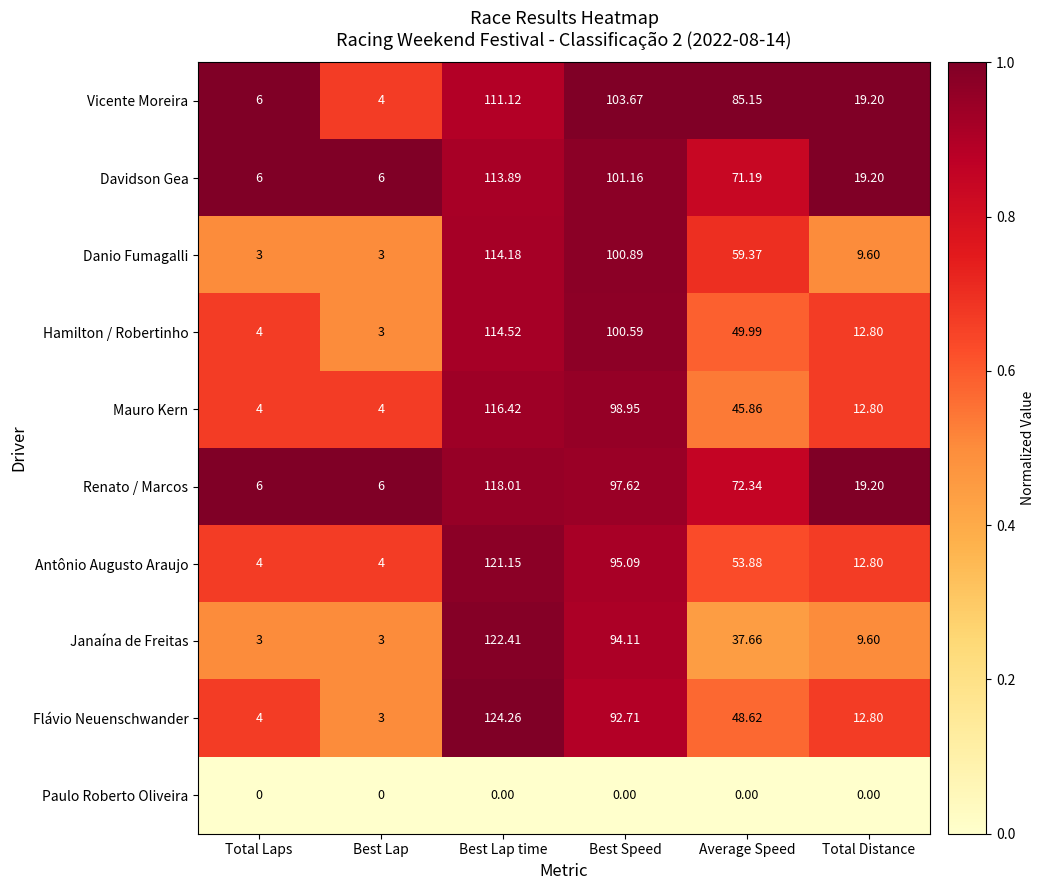

At which category is the sum across all series the highest?

Best Lap time